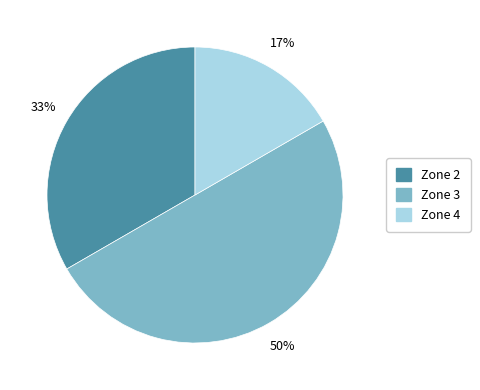

To the nearest percent, what is the average slice percentage?

33%